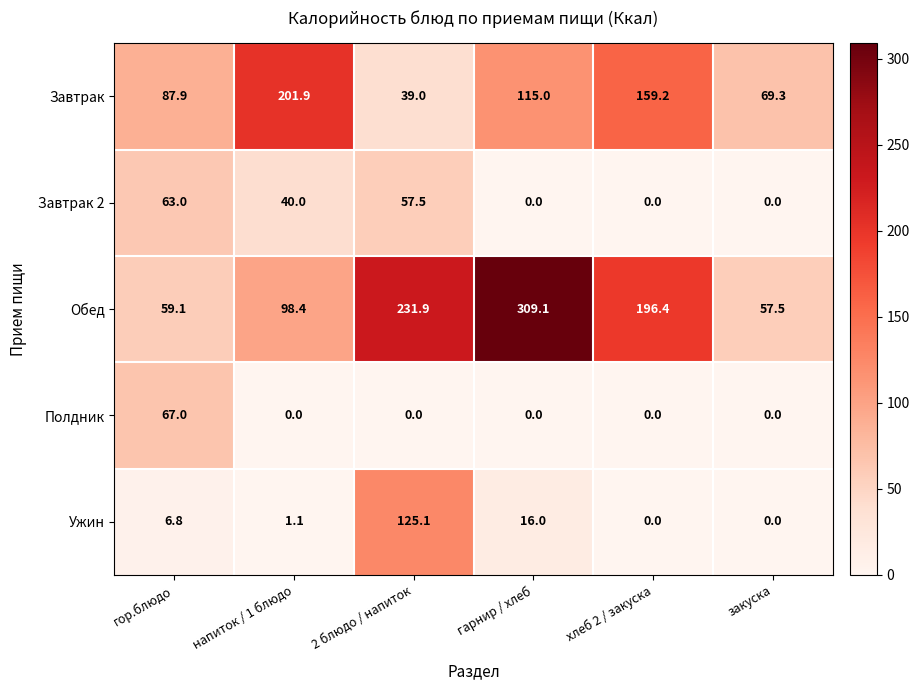

What is the spread (max minus min) of values at гор.блюдо?

81.1